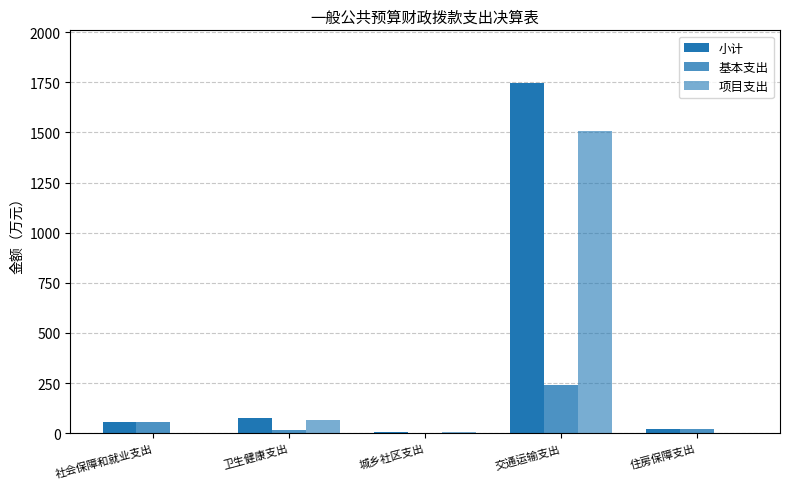

How many groups of bars are there?

5